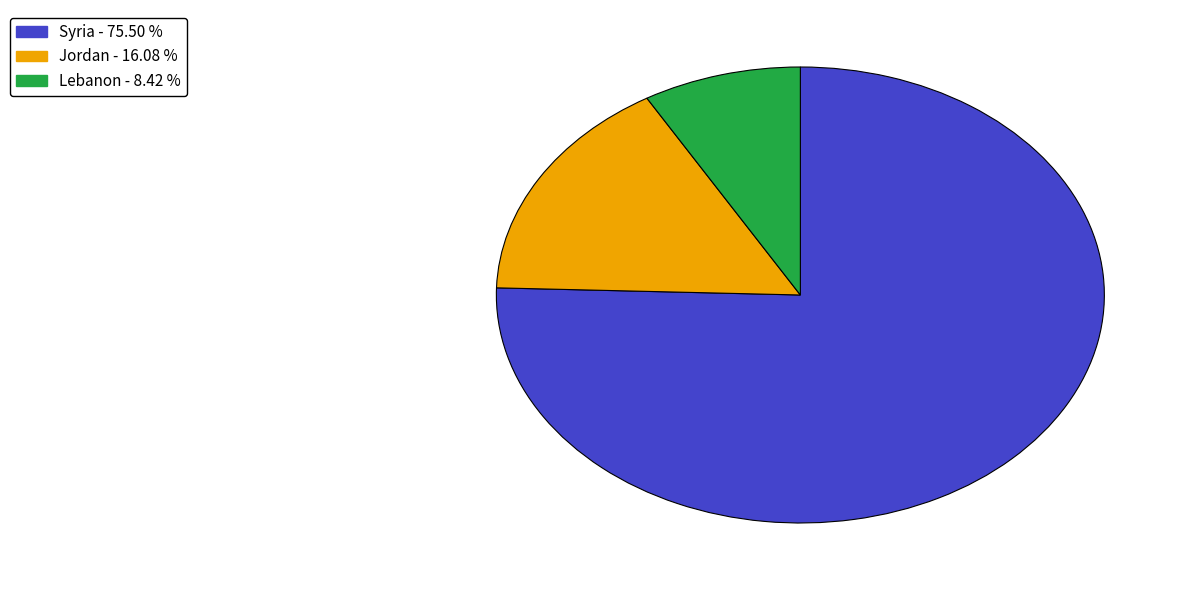

Which has a higher value, Jordan or Syria?

Syria